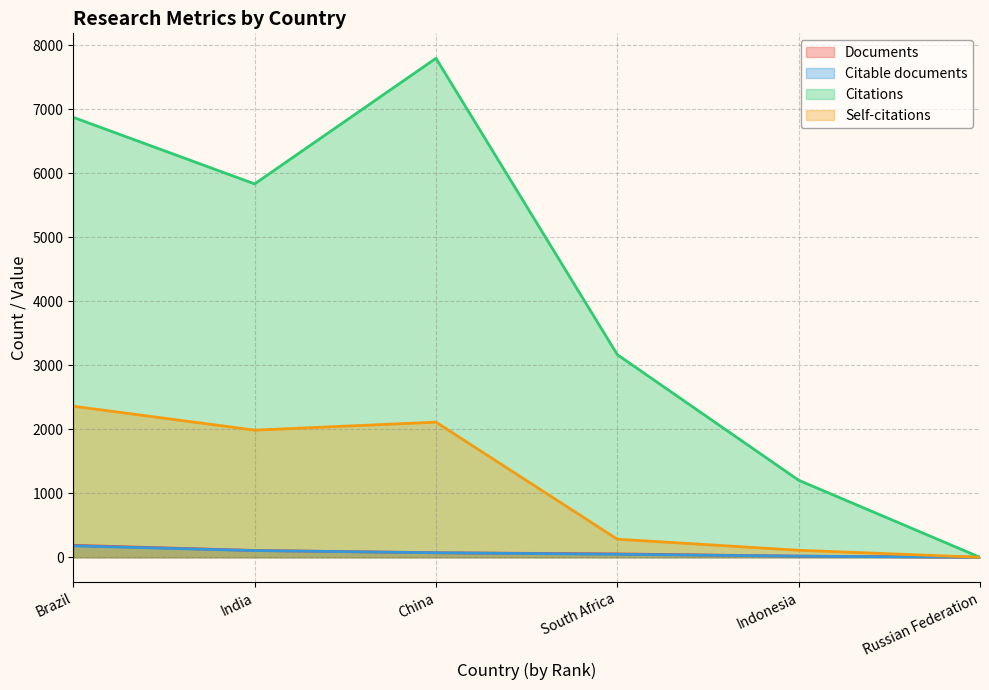

What is the difference between the maximum and minimum values in the Citations series?

7798